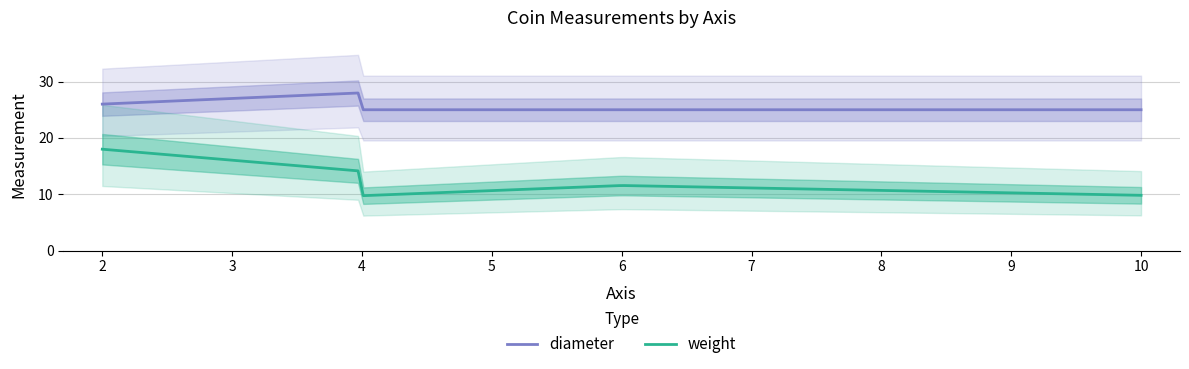

True or false: weight has more than 0 points higher than both neighbors.

True